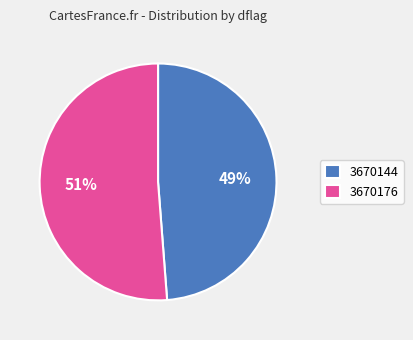

The 3670176 slice represents 37% of the pie. True or false?

False